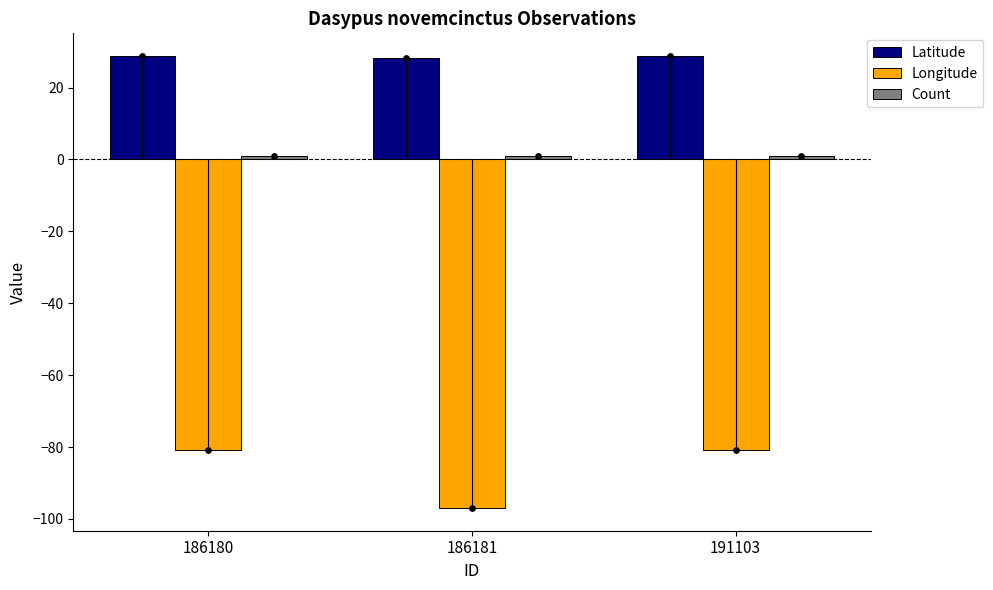

Which series reaches the maximum Y coordinate?

Latitude